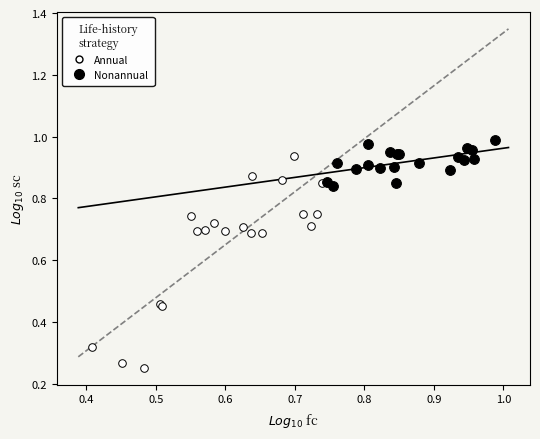

Which series has the largest Y range (max minus min)?

Annual